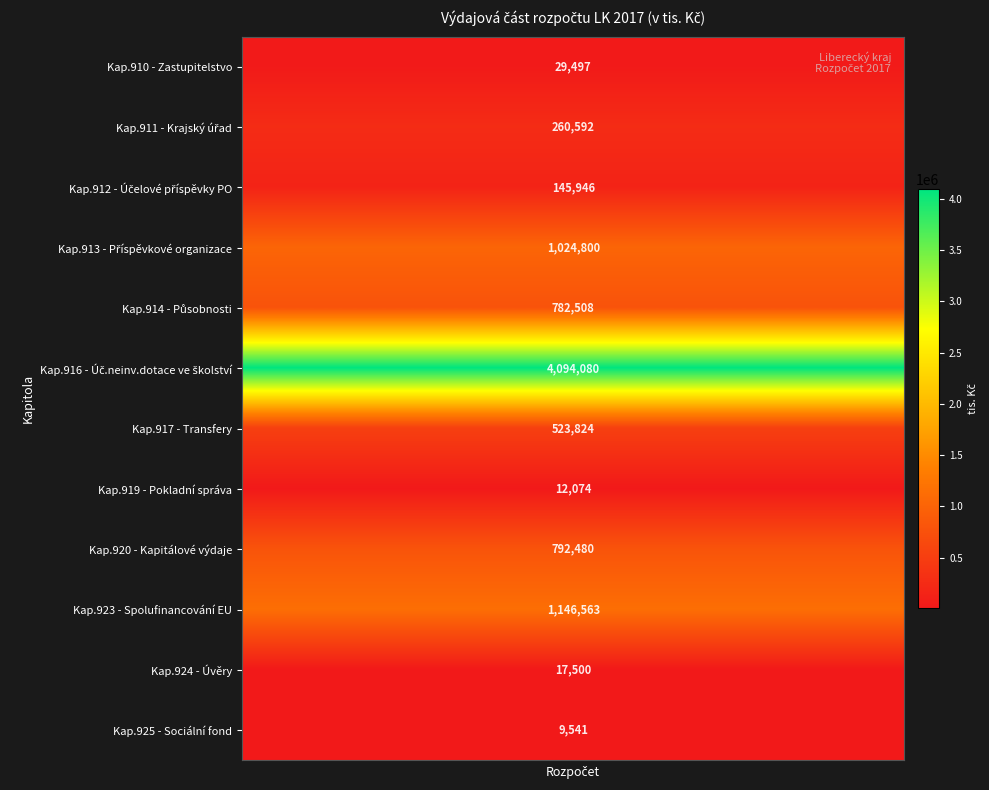

At how many categories does at least one series exceed 2589514?

20